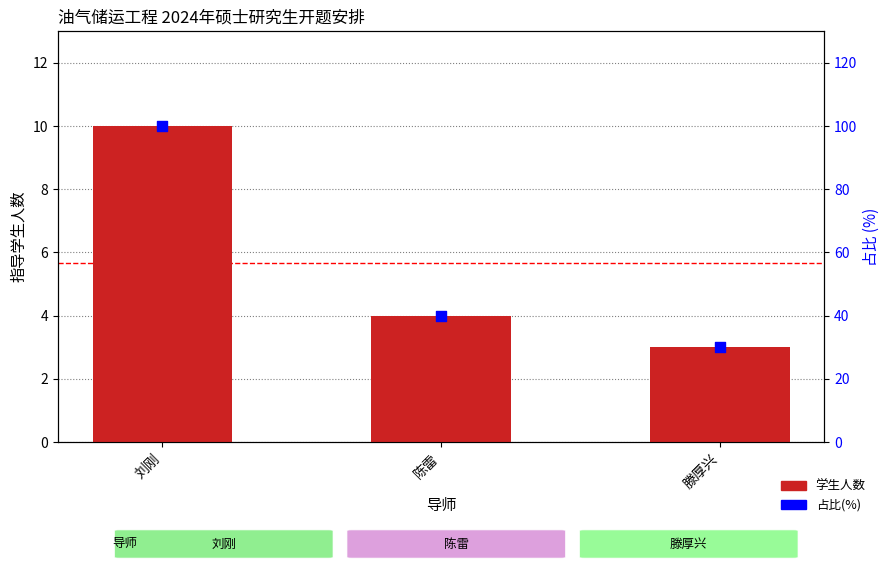

Which series contains the lowest Y value?

学生人数